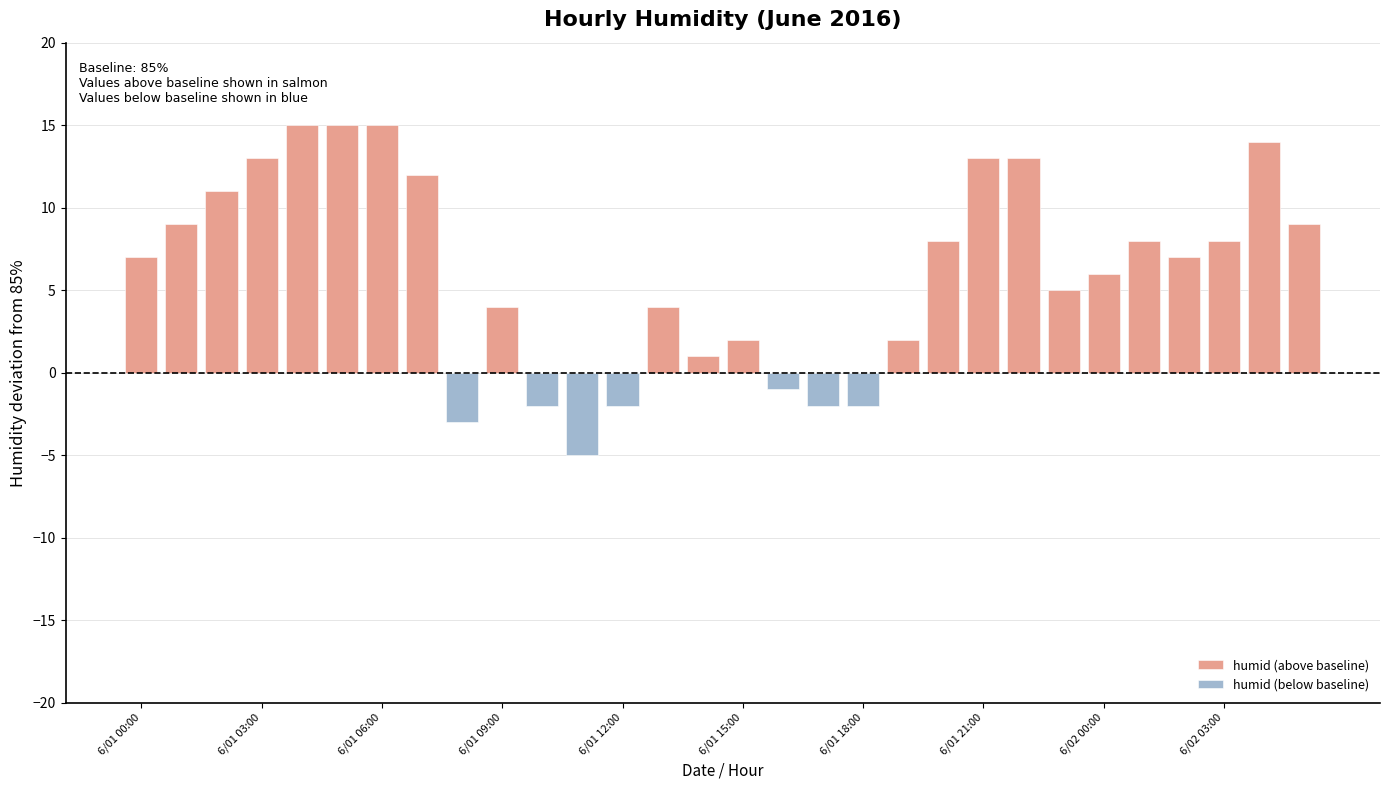

At which label does the data first exceed 87?

2016-06-01 00:00